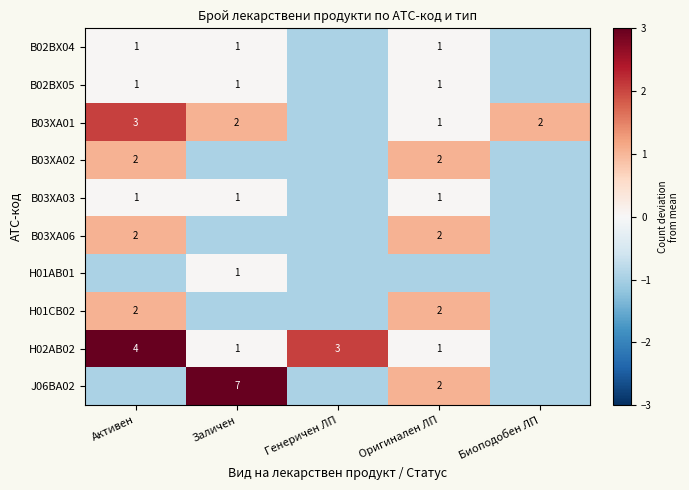

How many data points in B02BX05 are above 0?

3